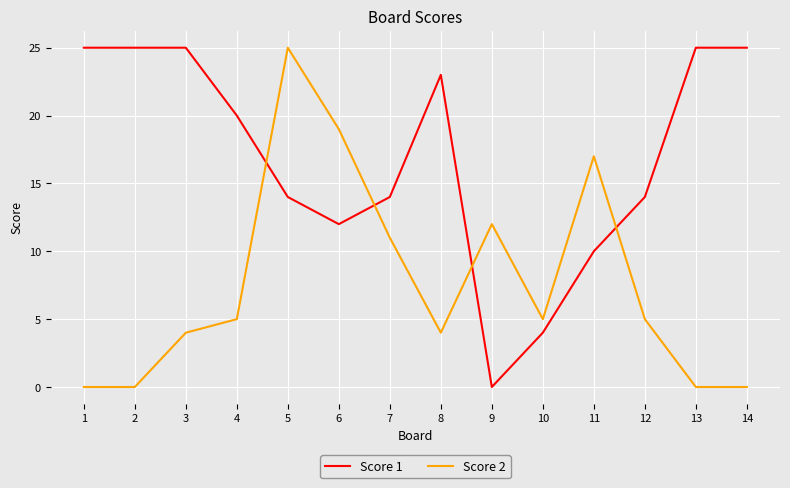

Which series changed the most between 2 and 5?

Score 2